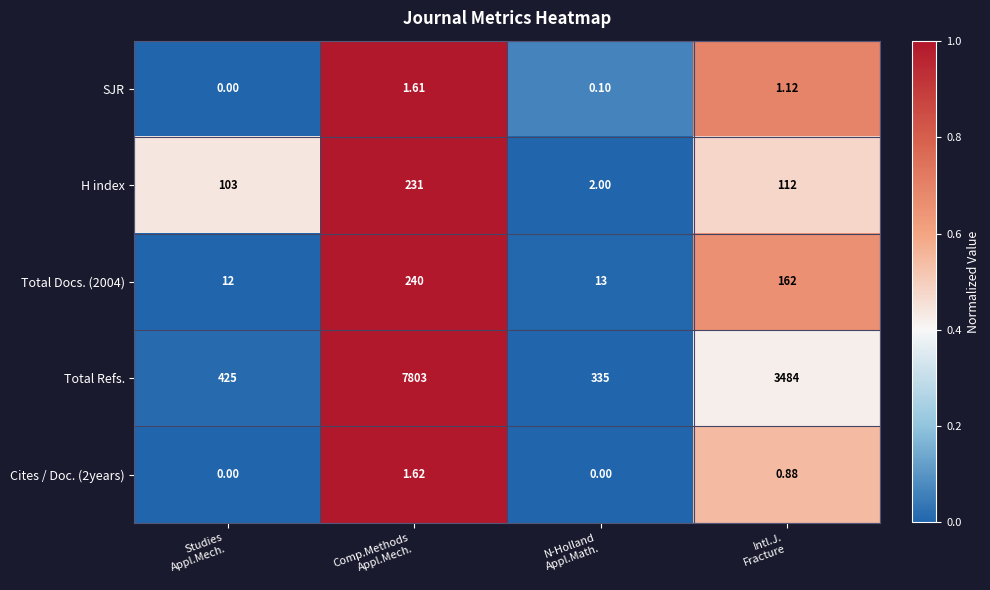

Which series has the largest total across all categories?

Total Refs.